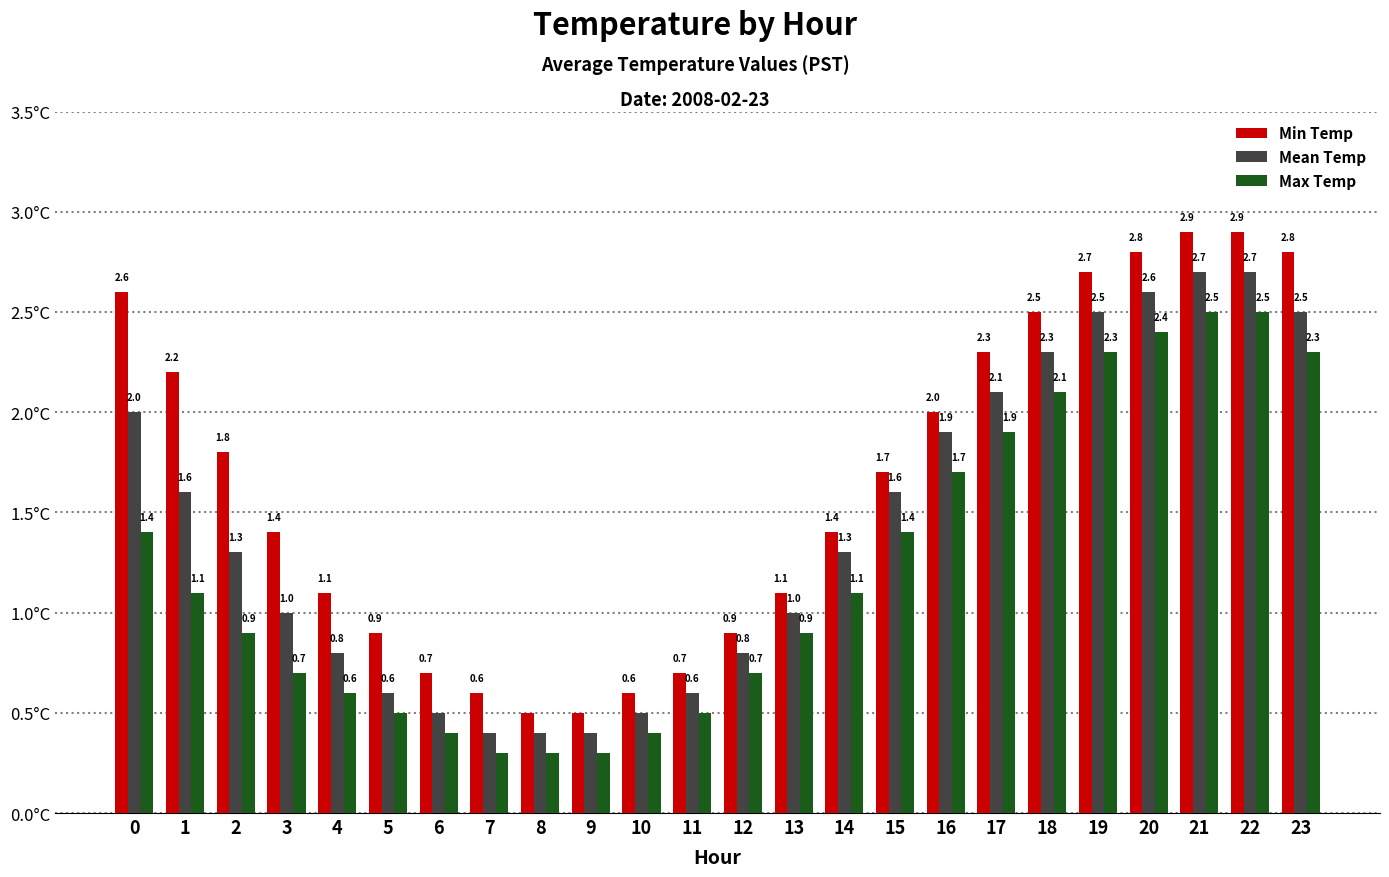

Rank the series by their average value, from lowest to highest.

Max Temp, Mean Temp, Min Temp